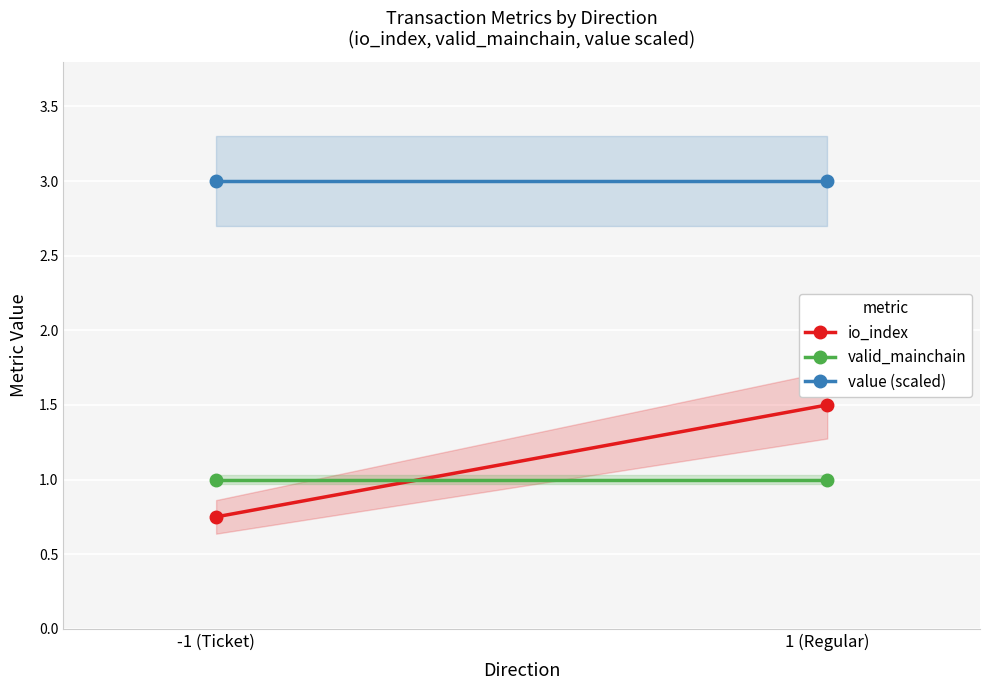

What is the total value across all series at 1 (Regular)?

5.5